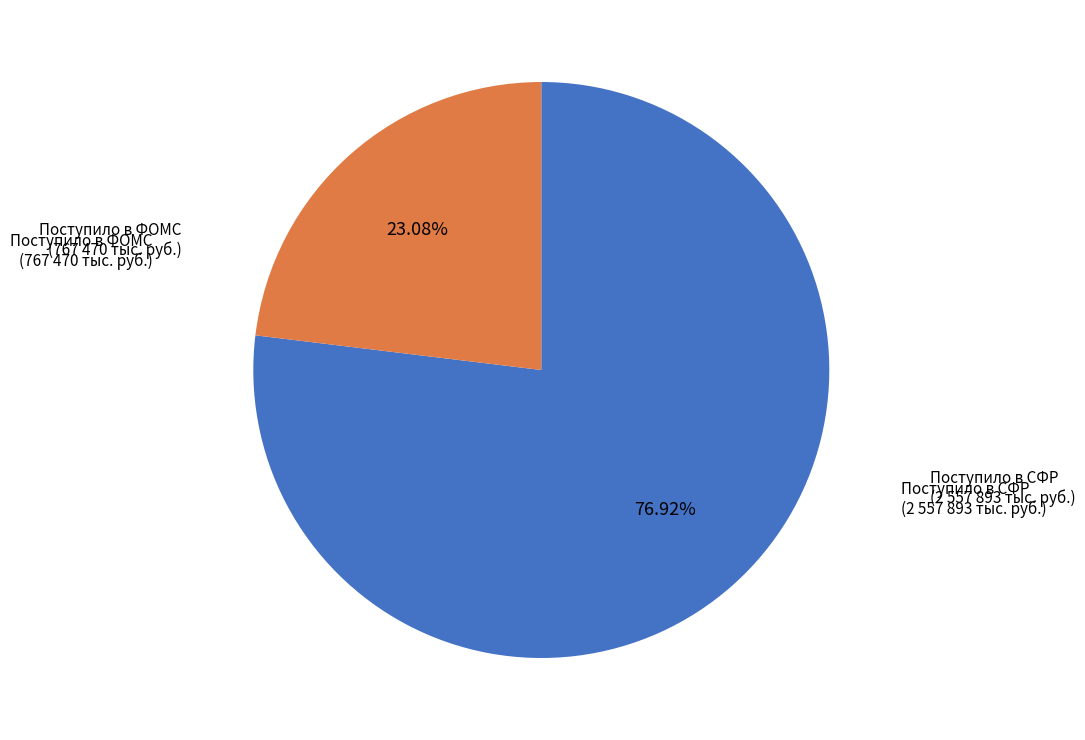

Does Поступило в ФОМС represent more than half of the total?

No